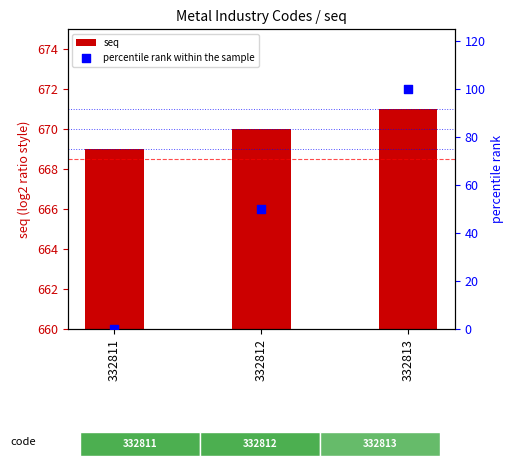

Which series has the largest total across all categories?

seq